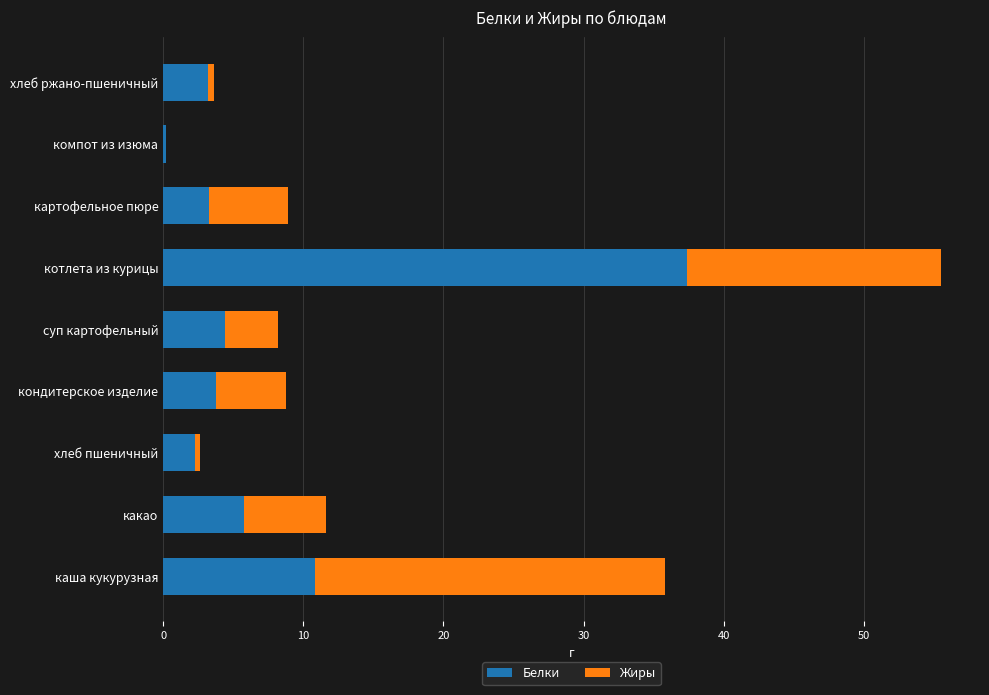

At which category is the sum across all series the highest?

котлета из курицы